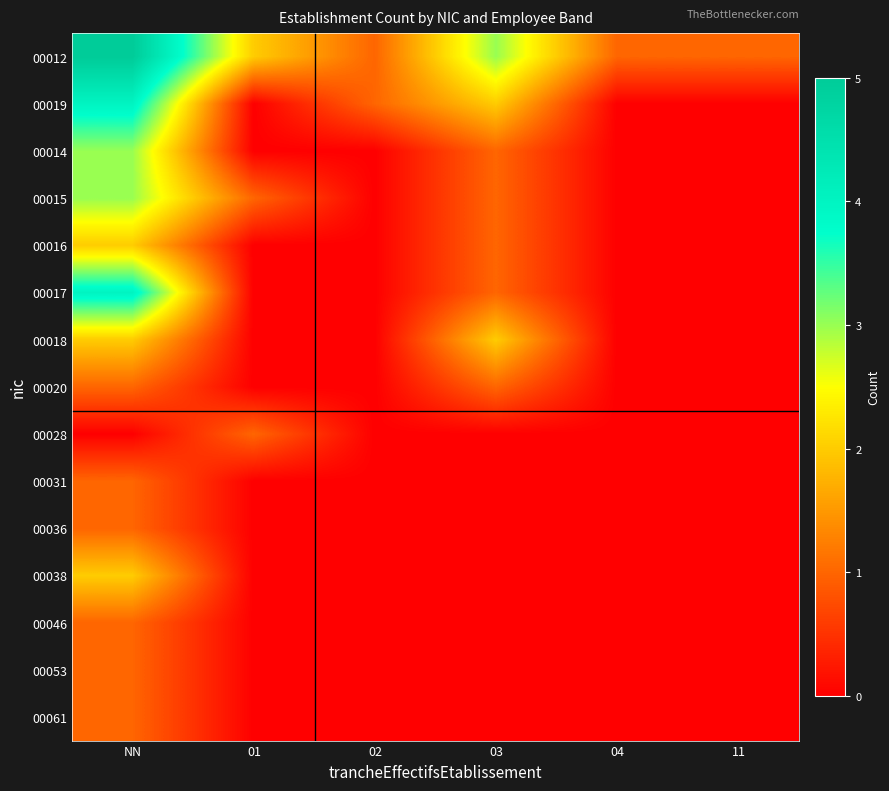

What is the difference between the highest and lowest values at 02?

1